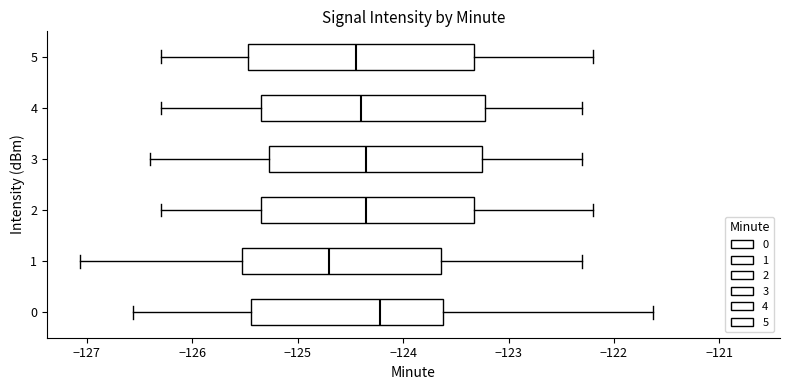

Where is the left edge of the box at y = 5 on the x-axis? The values are not printed on the chart, so give them approximately, as read against the axis.

-125.5